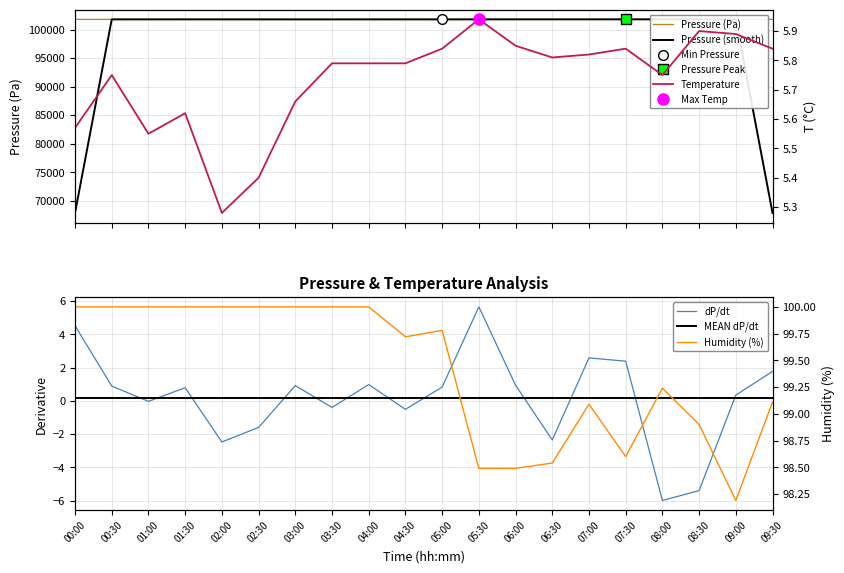

What is the approximate value of dP/dt at 05:30?

5.7